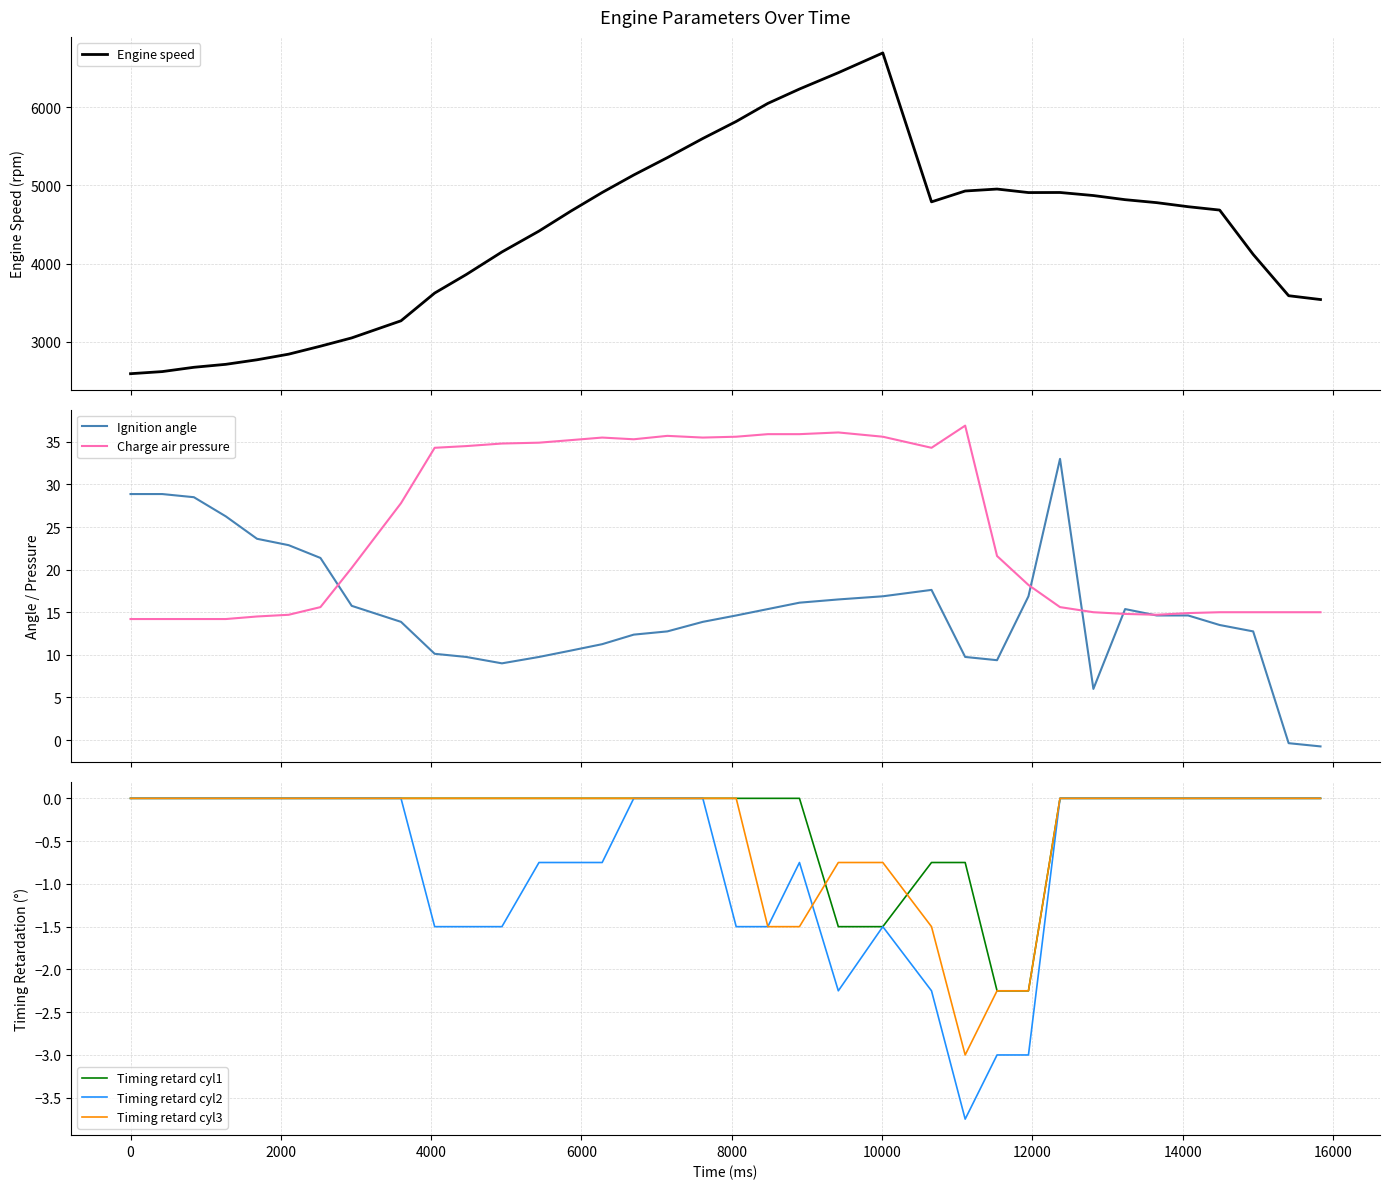

Count the number of categories in the chart.

36